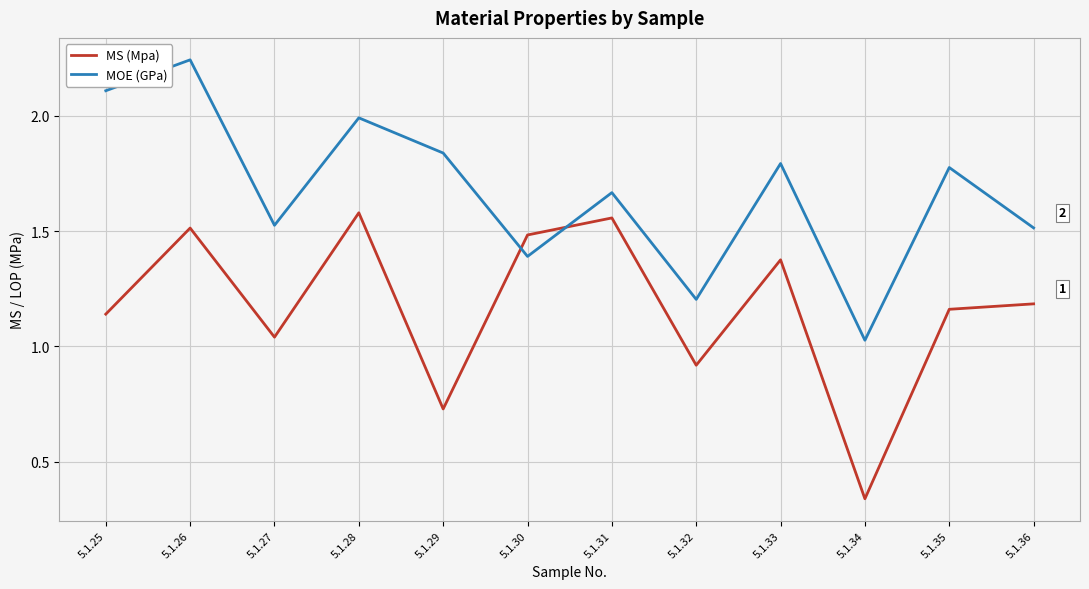

Which label corresponds to the smallest value in the chart?

5.1.34